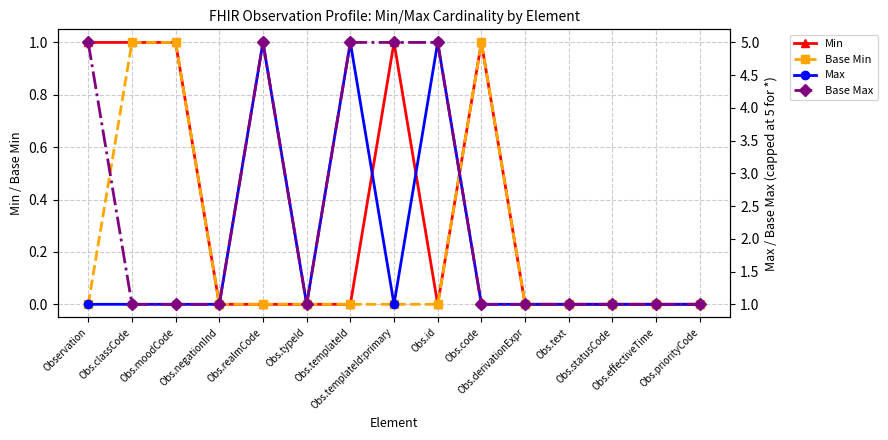

What is the total value across all series at Obs.priorityCode?

2